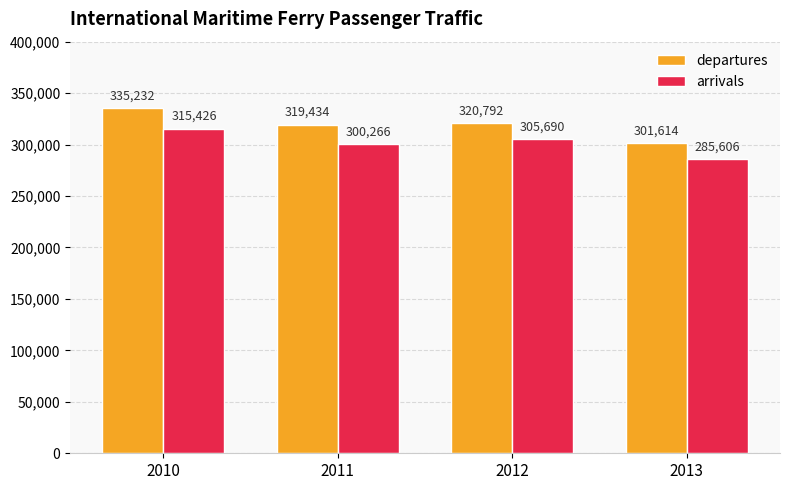

Reading left to right, transcribe all the data shown in this chart.

departures: 2010=335232	2011=319434	2012=320792	2013=301614
arrivals: 2010=315426	2011=300266	2012=305690	2013=285606